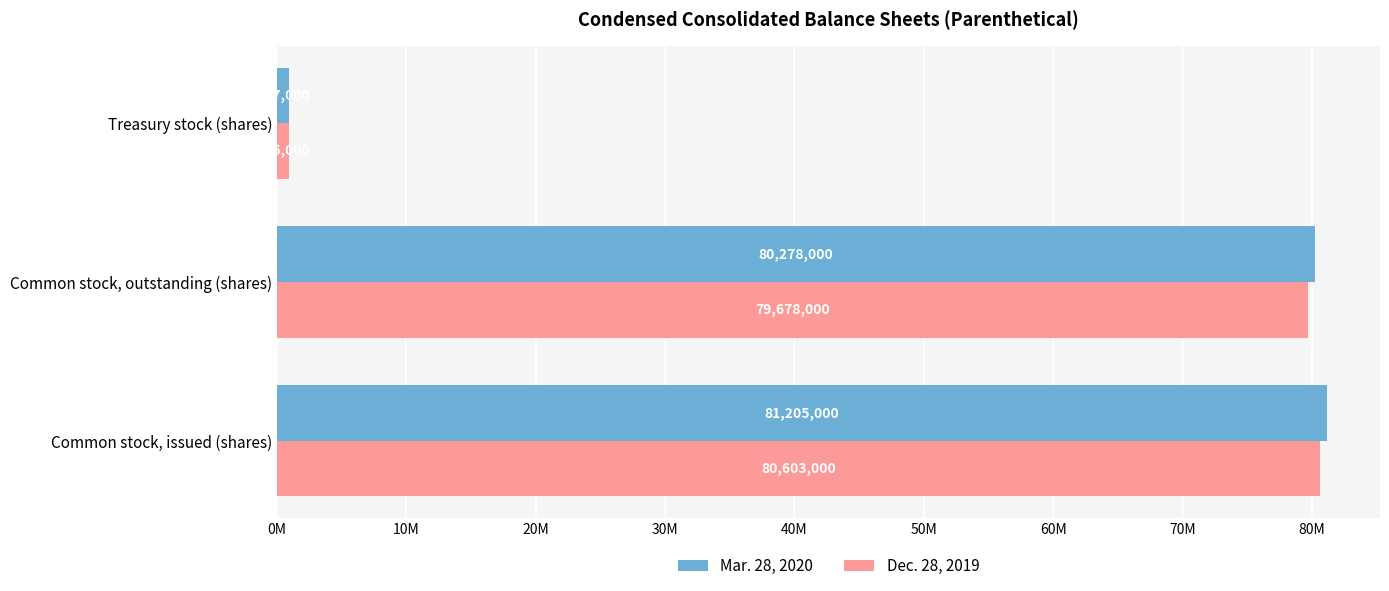

What are all the series names shown in the legend?

Mar. 28, 2020, Dec. 28, 2019